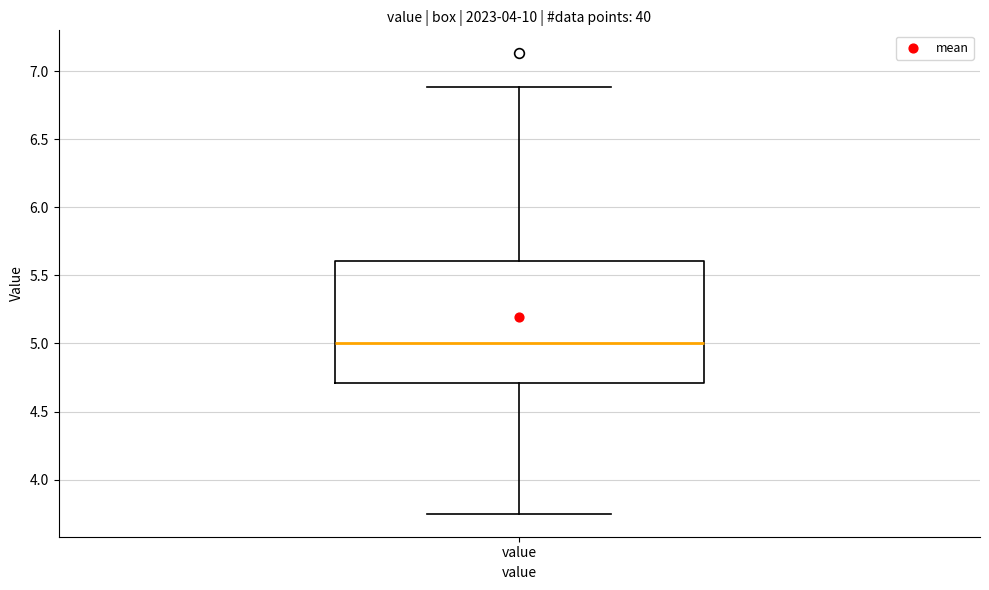

Where does the median line of the box for value sit on the y-axis? The values are not printed on the chart, so give them approximately, as read against the axis.

5.00